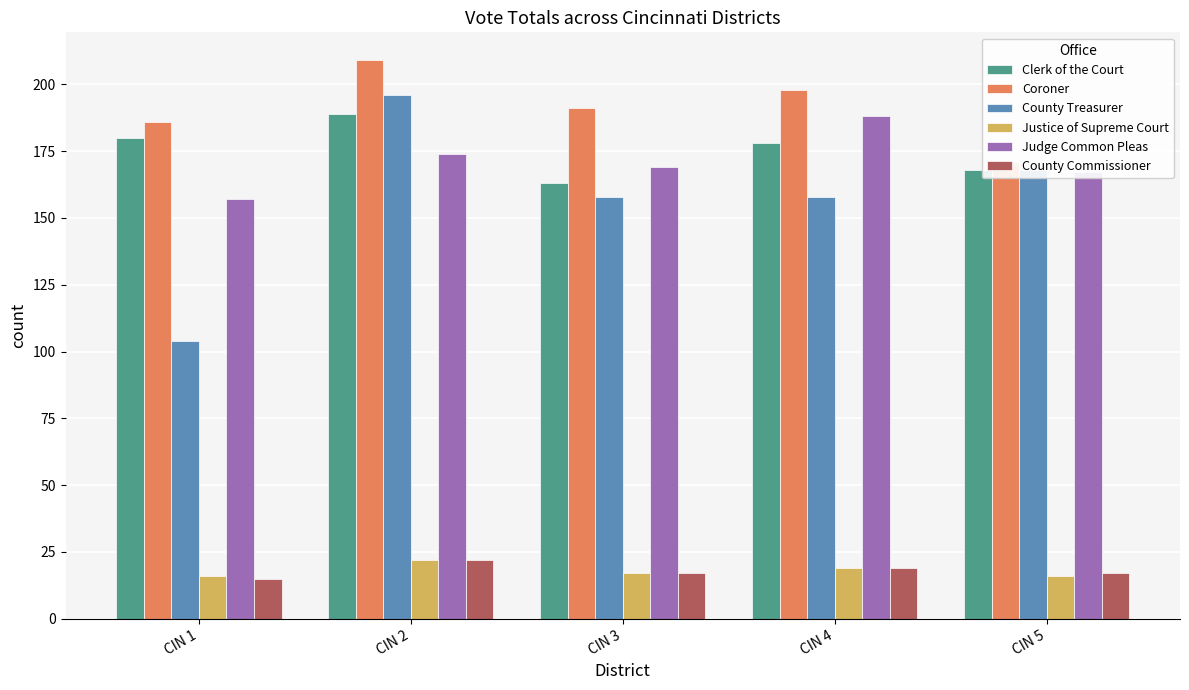

What is the spread (max minus min) of values at CIN 1?

171